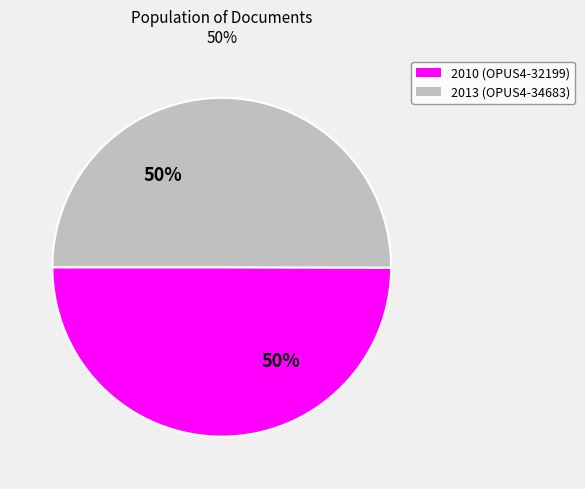

To the nearest percent, what is the average slice percentage?

50%